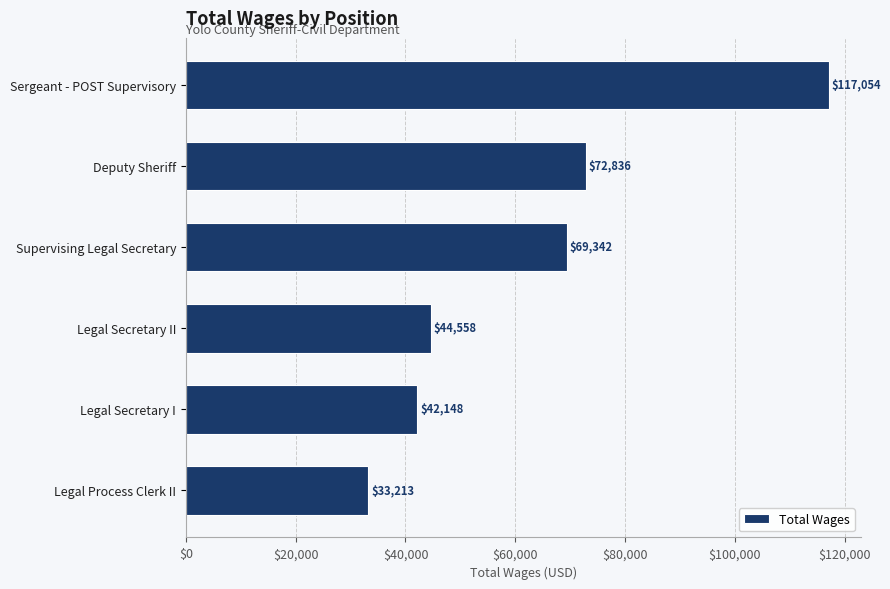

How many bars are there in total?

6